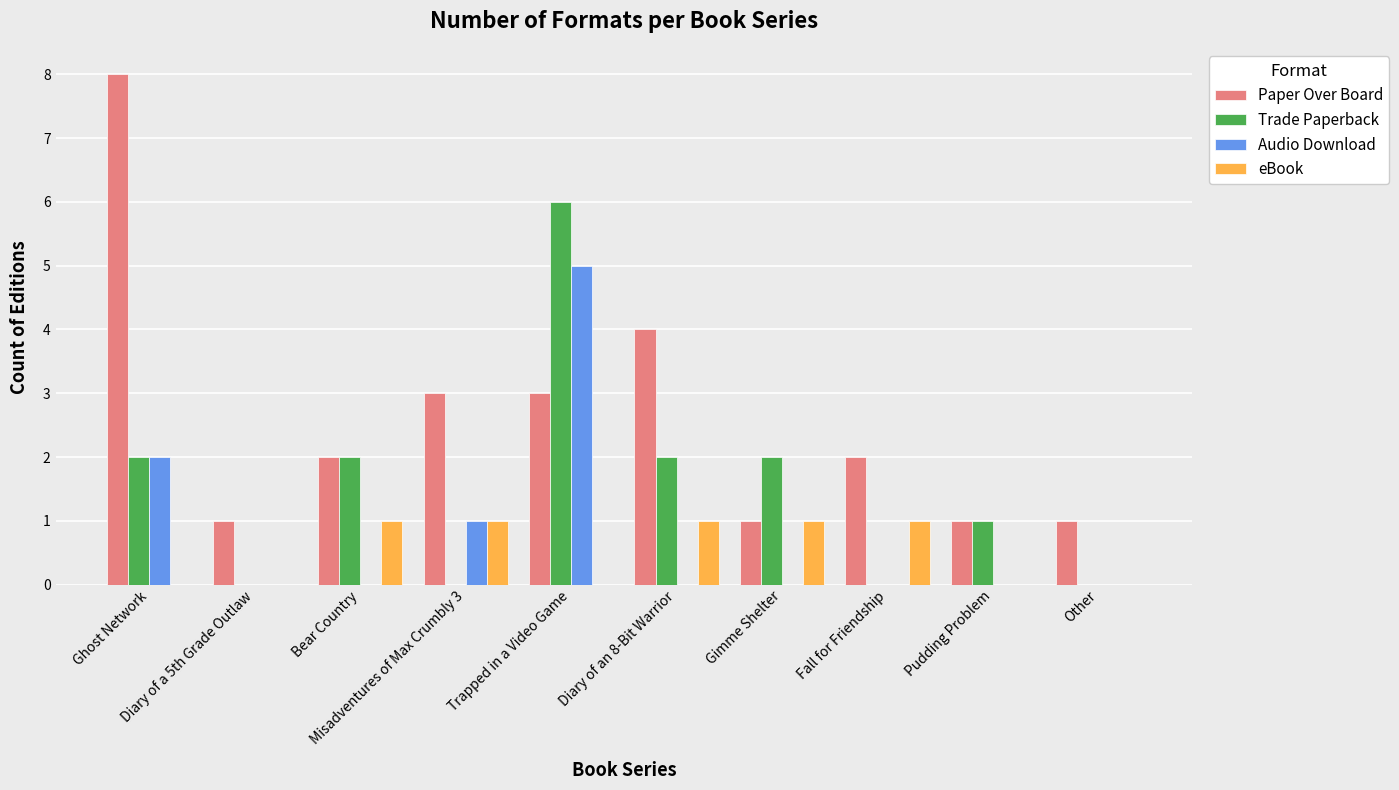

The value of eBook at Trapped in a Video Game is 0. True or false?

True